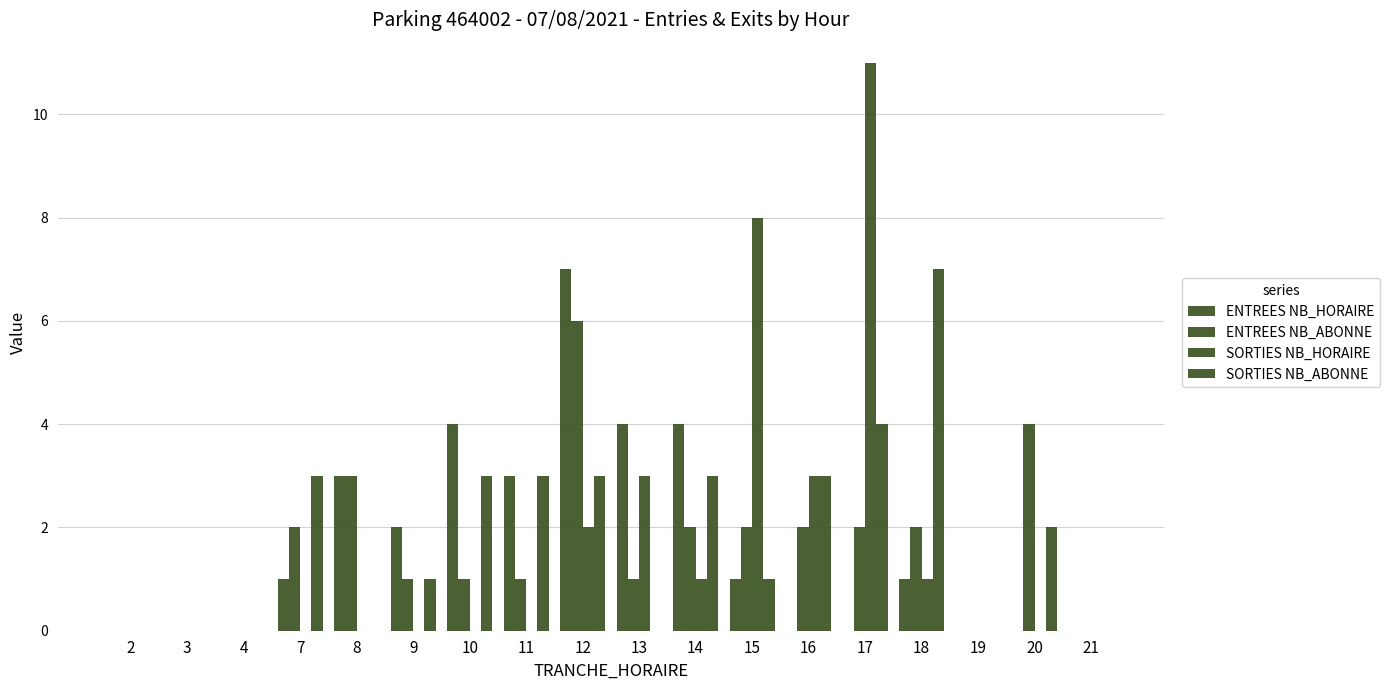

Which label corresponds to the smallest value in the chart?

2